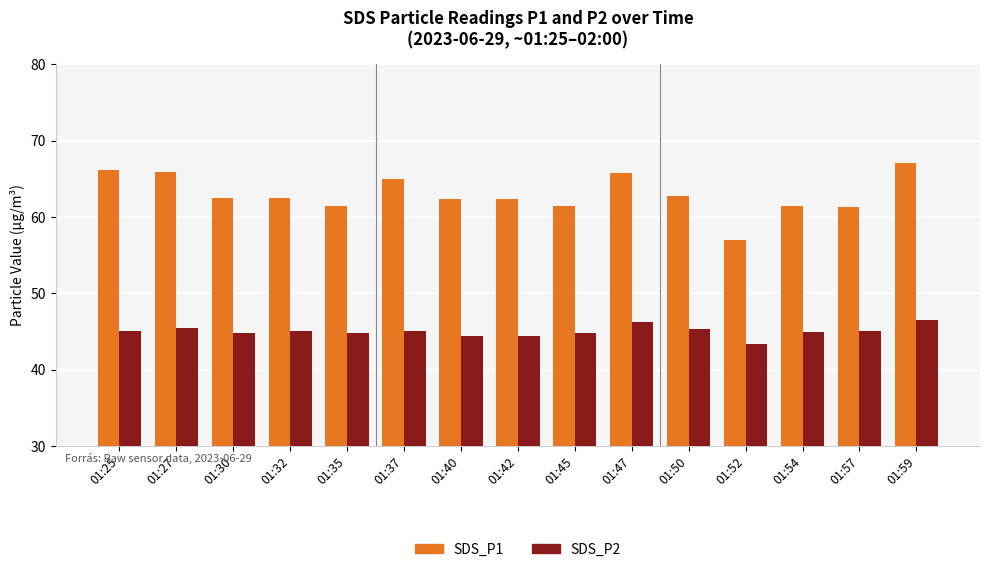

How many distinct data groups are displayed?

2